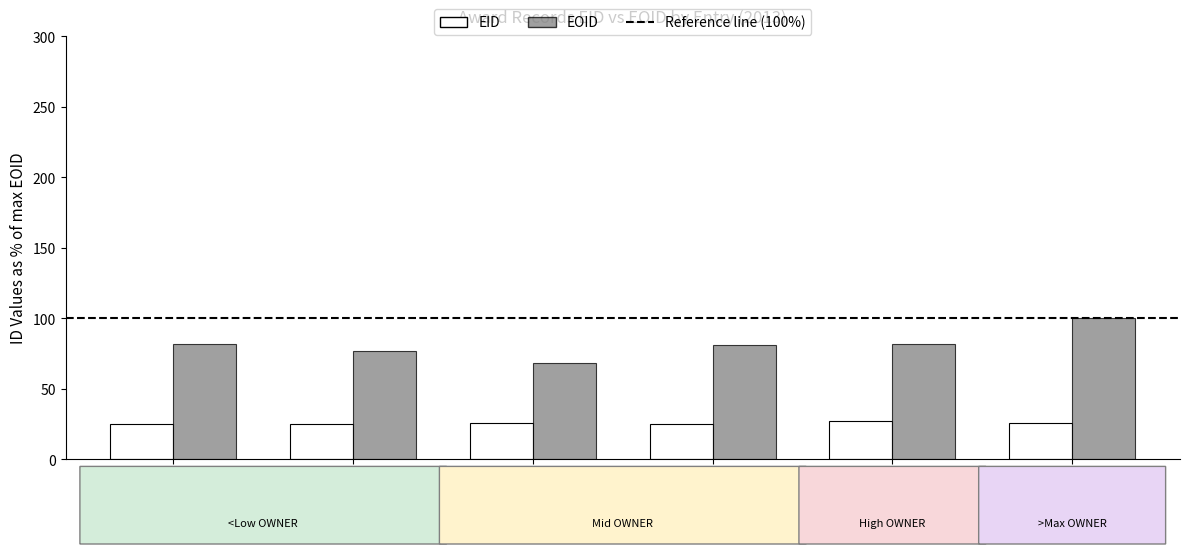

Which series has the widest spread of values?

EOID